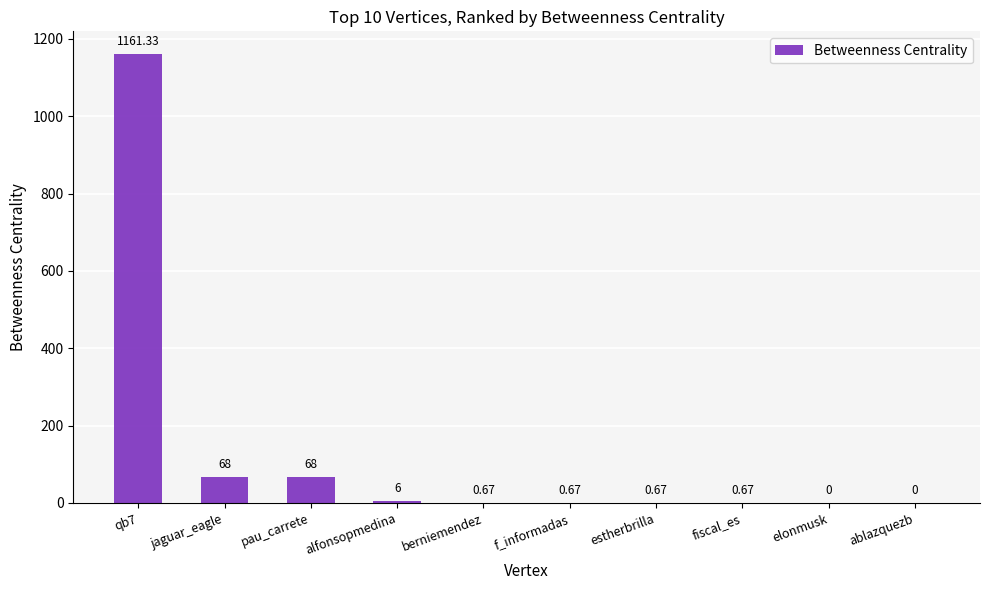

How many data points are above 0?

8